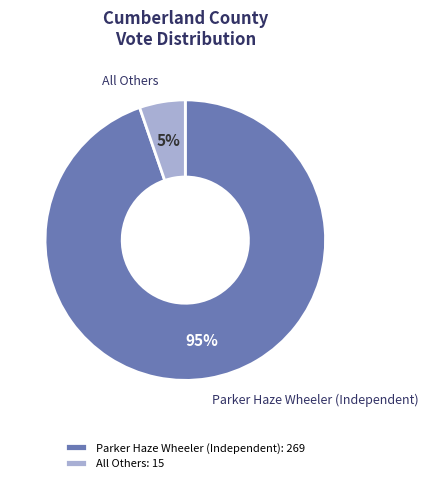

Count the number of slices in the pie.

2